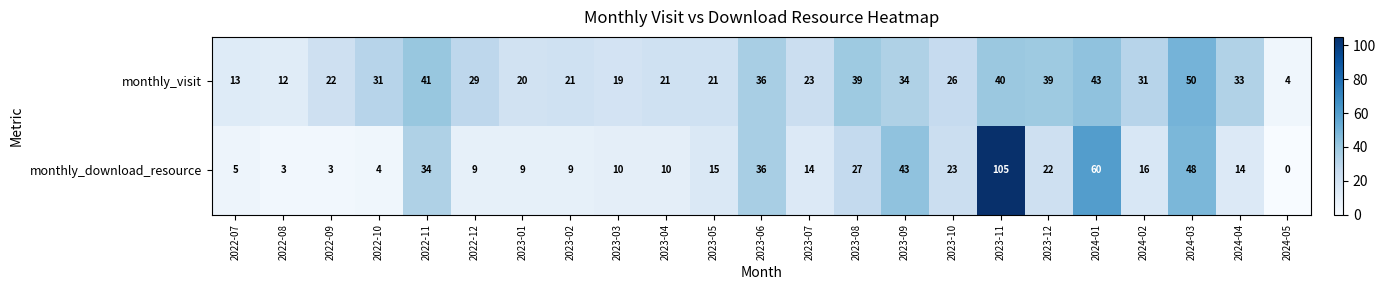

At how many categories does at least one series exceed 54?

2